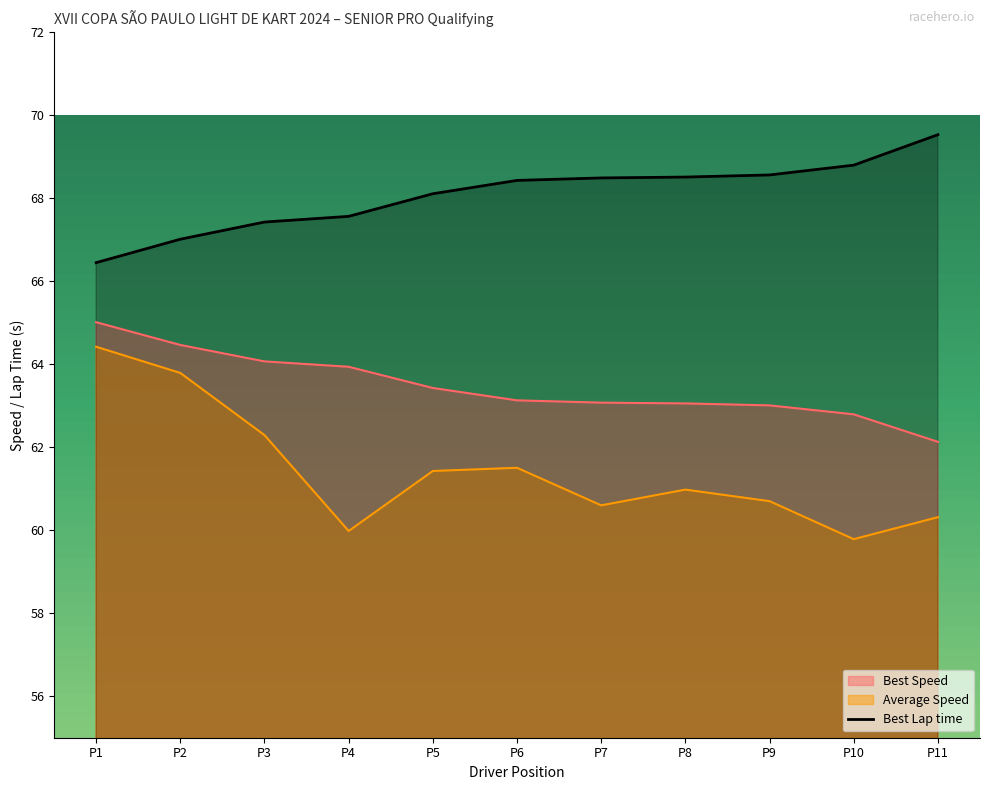

How many values are below 68?

4